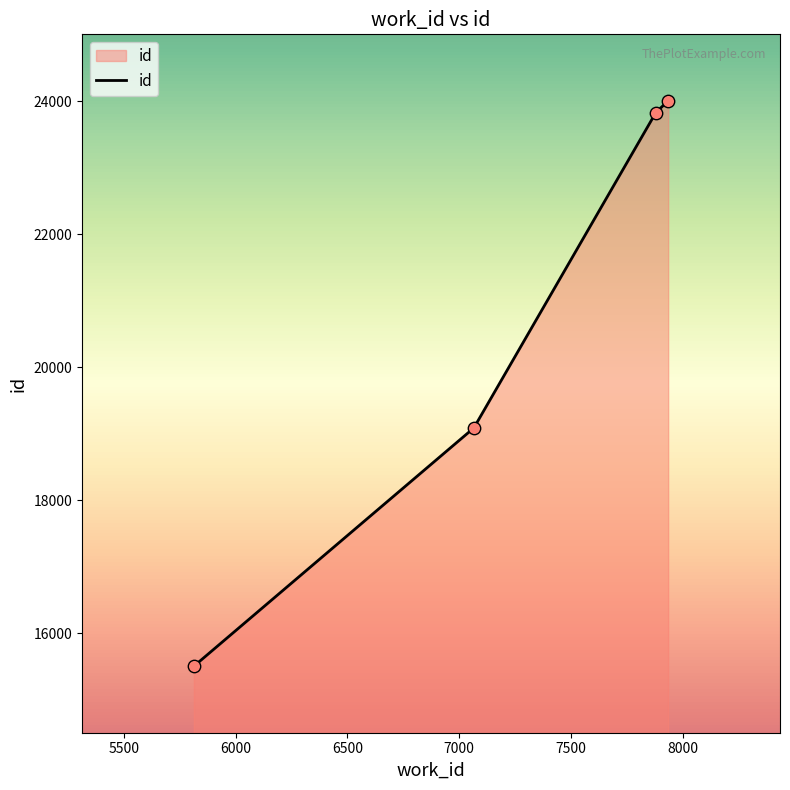

What is the difference between the second highest and minimum values?

8328